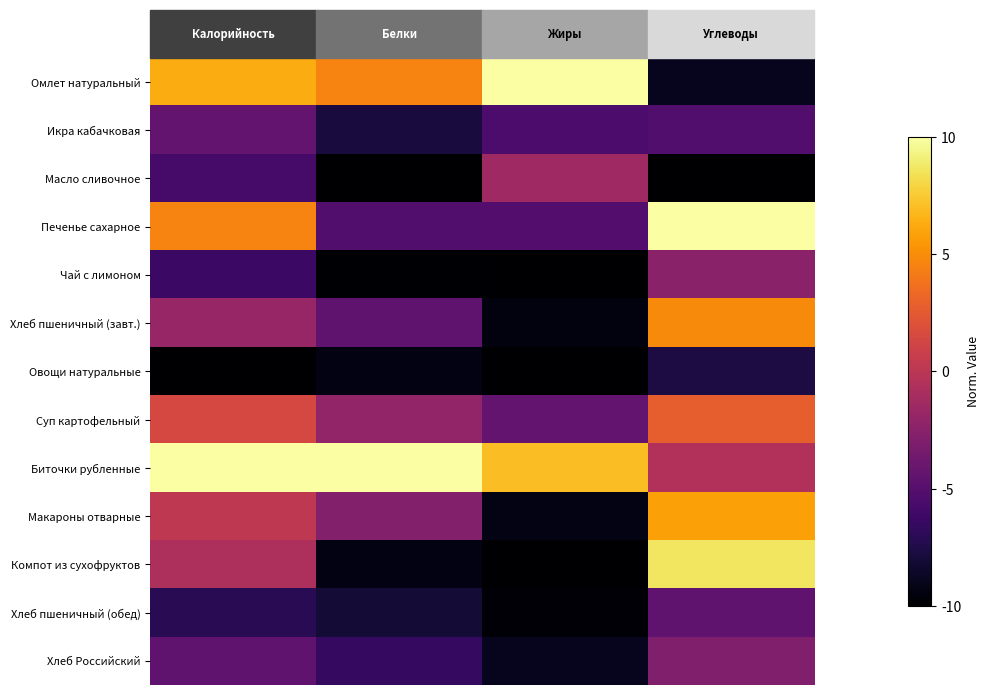

Rank the series by their maximum value, from highest to lowest.

Омлет натуральный, Печенье сахарное, Биточки рубленные, Компот из сухофруктов, Макароны отварные, Хлеб пшеничный (завт.), Суп картофельный, Масло сливочное, Чай с лимоном, Хлеб Российский, Икра кабачковая, Хлеб пшеничный (обед), Овощи натуральные